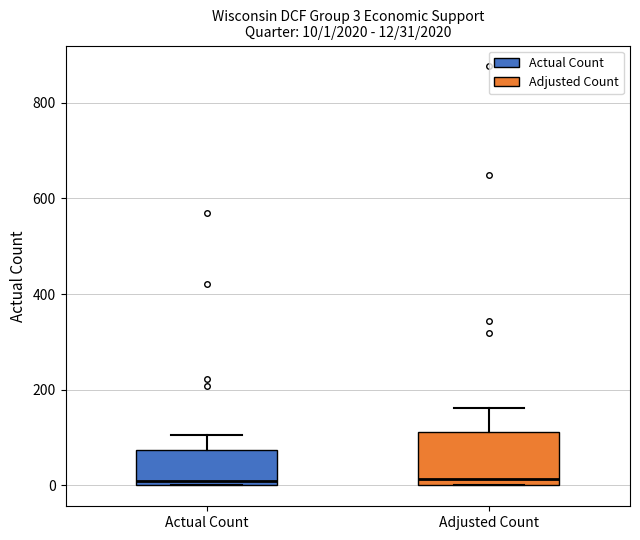

Which box is the tallest, from its lower edge to its upper edge?

Adjusted Count